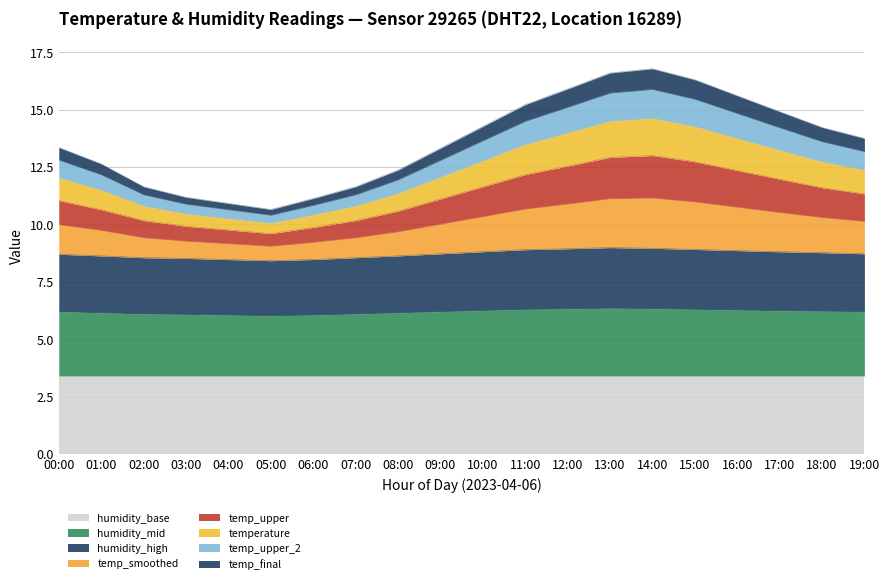

Between 10:00 and 16:00, which series saw the biggest shift?

temperature